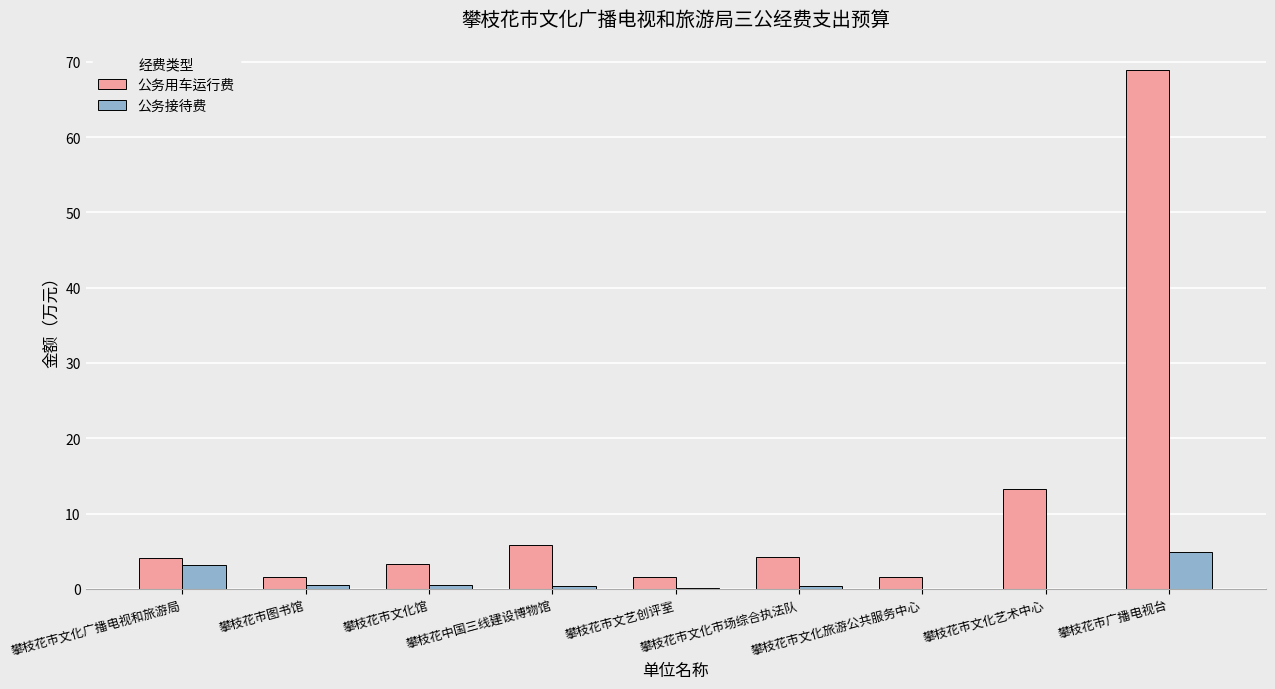

What is the sum of all 公务接待费 values?

9.9